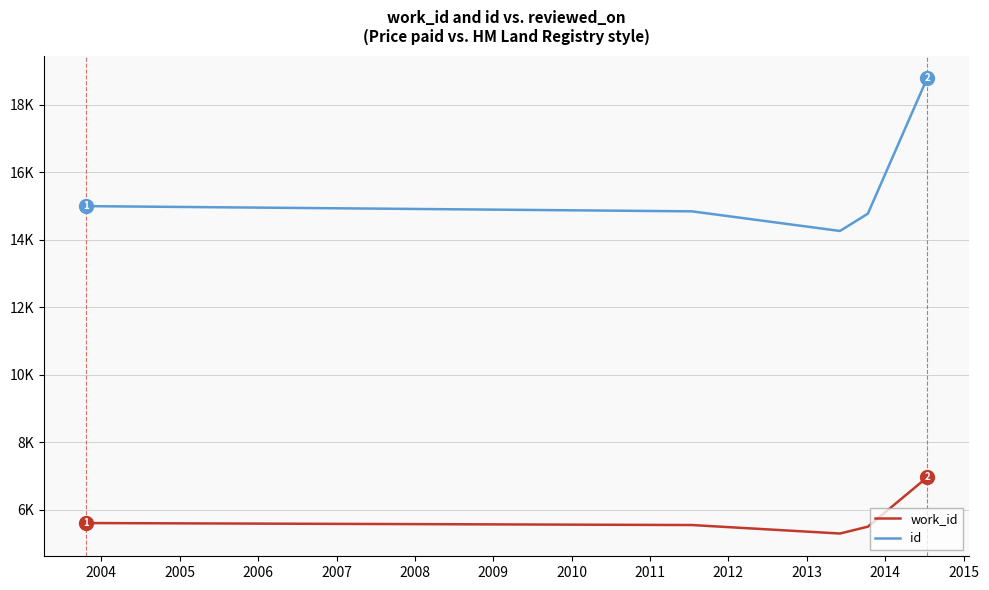

How many interior local valleys does the work_id series have?

1